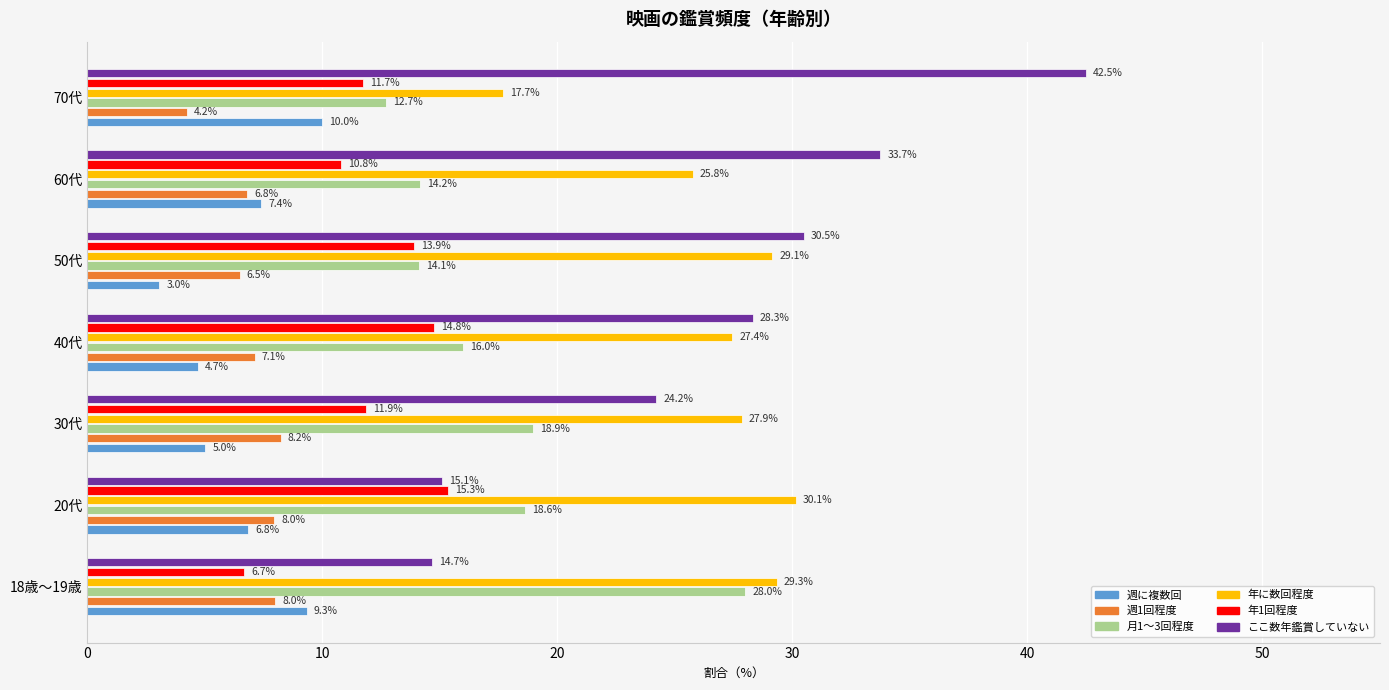

What are all the series names shown in the legend?

週に複数回, 週1回程度, 月1～3回程度, 年に数回程度, 年1回程度, ここ数年鑑賞していない